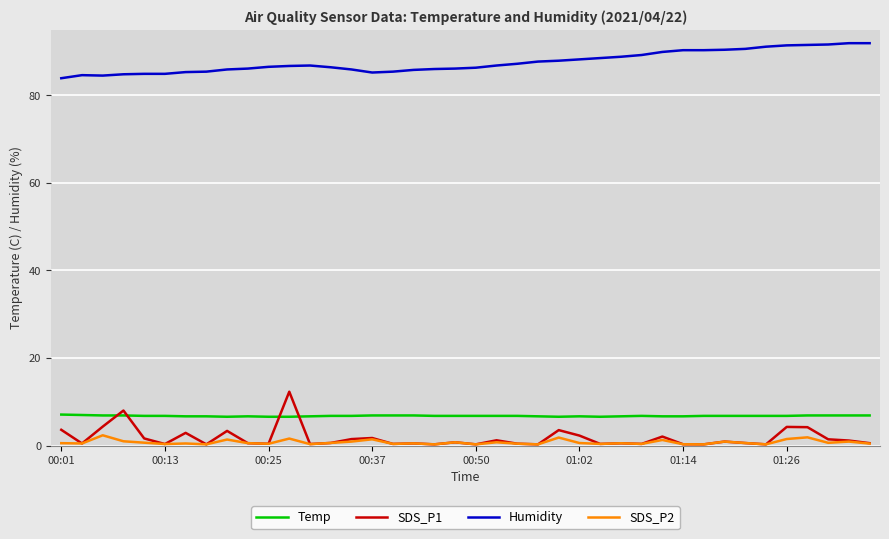

Which series has the widest spread of values?

SDS_P1